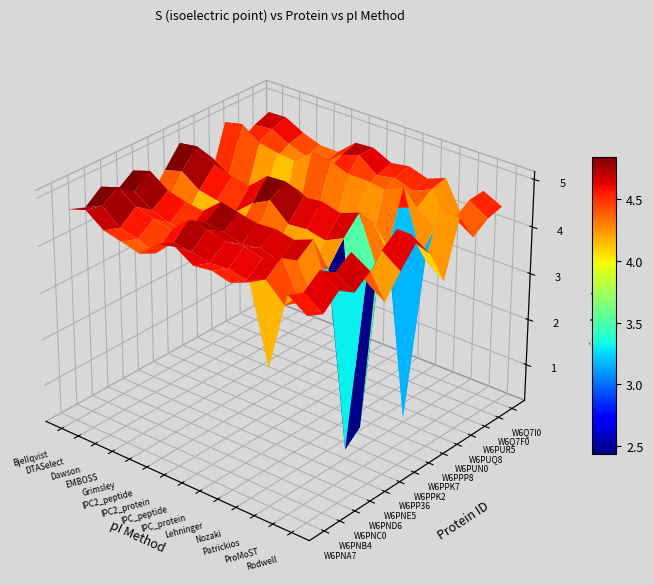

The value of W6Q7F0 at 6 is 4.7. True or false?

True